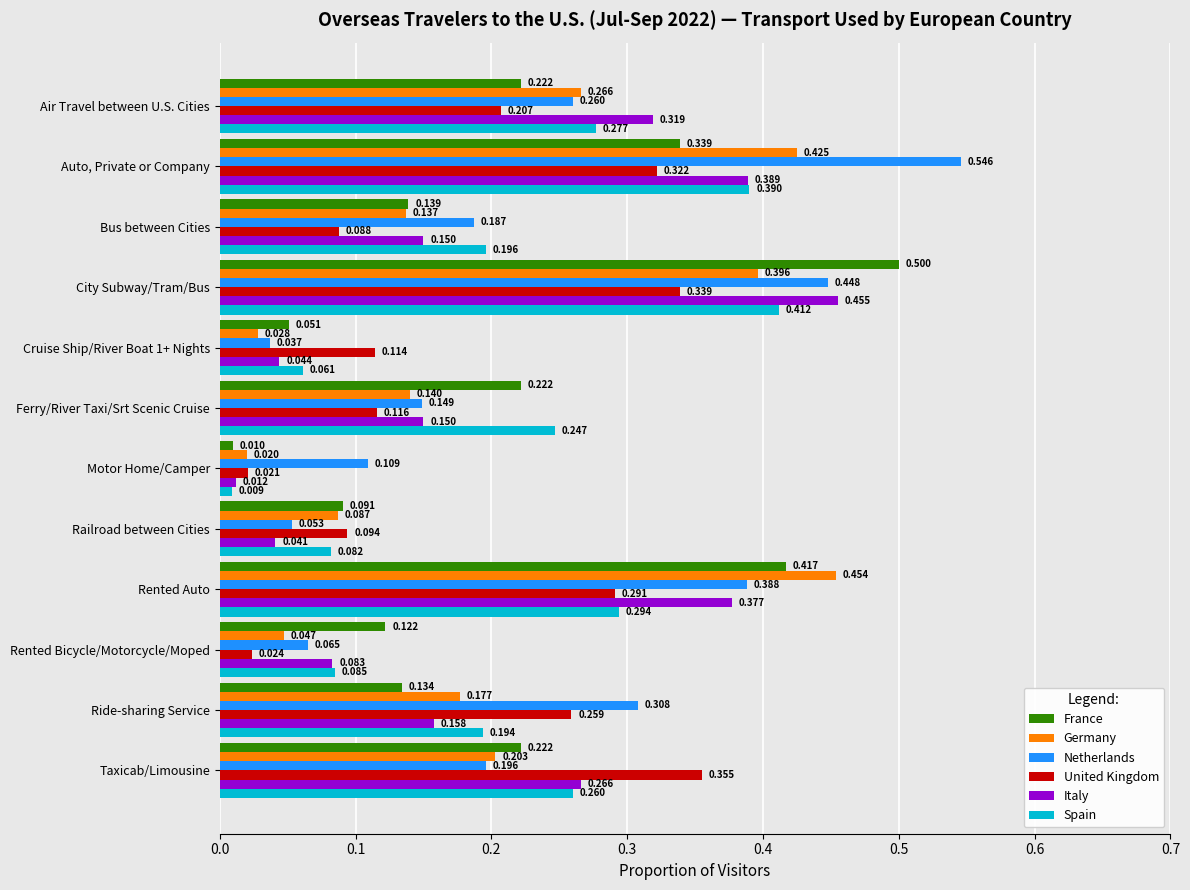

Which series has the widest spread of values?

Netherlands